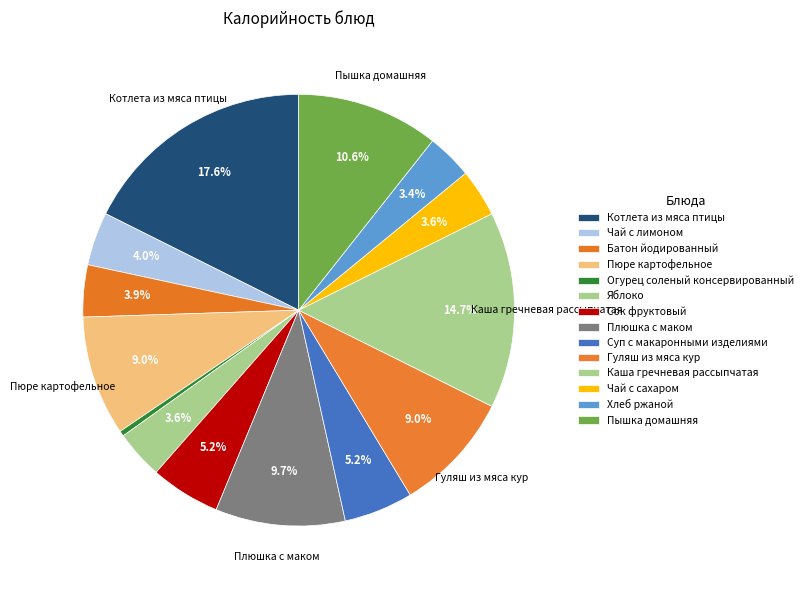

To the nearest percent, what is the combined percentage of Огурец соленый консервированный and Пюре картофельное?

9%